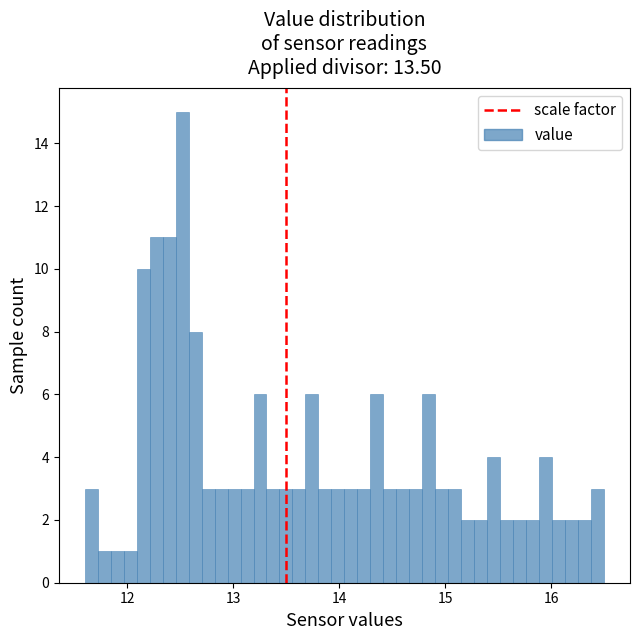

Read against the x-axis, roughly where is the centre of the tallest bar?

12.5